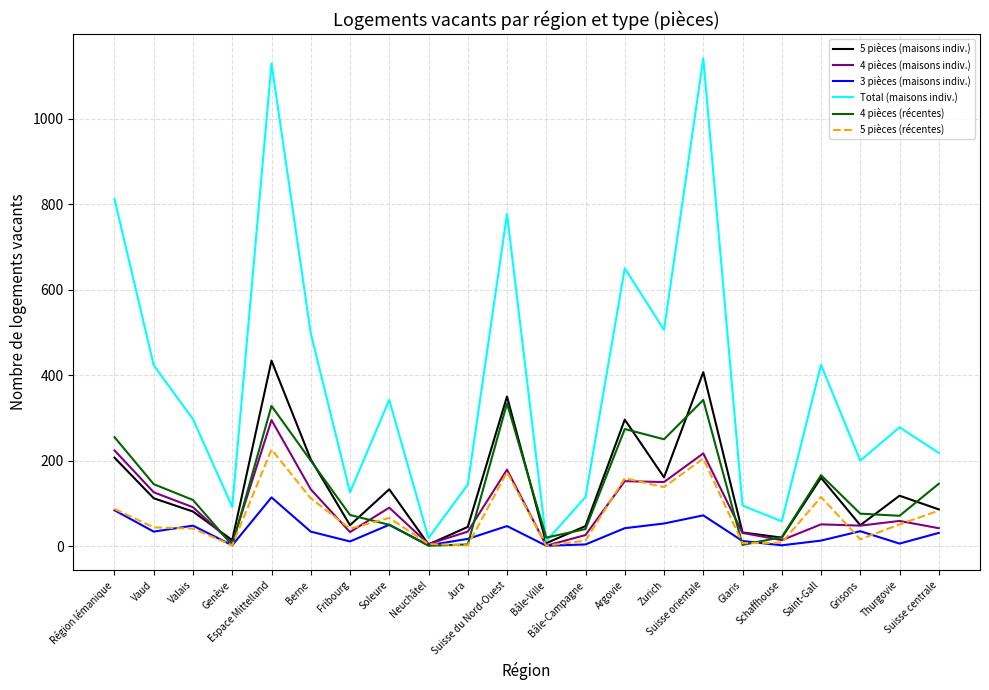

Which series has the largest total across all categories?

Total (maisons indiv.)